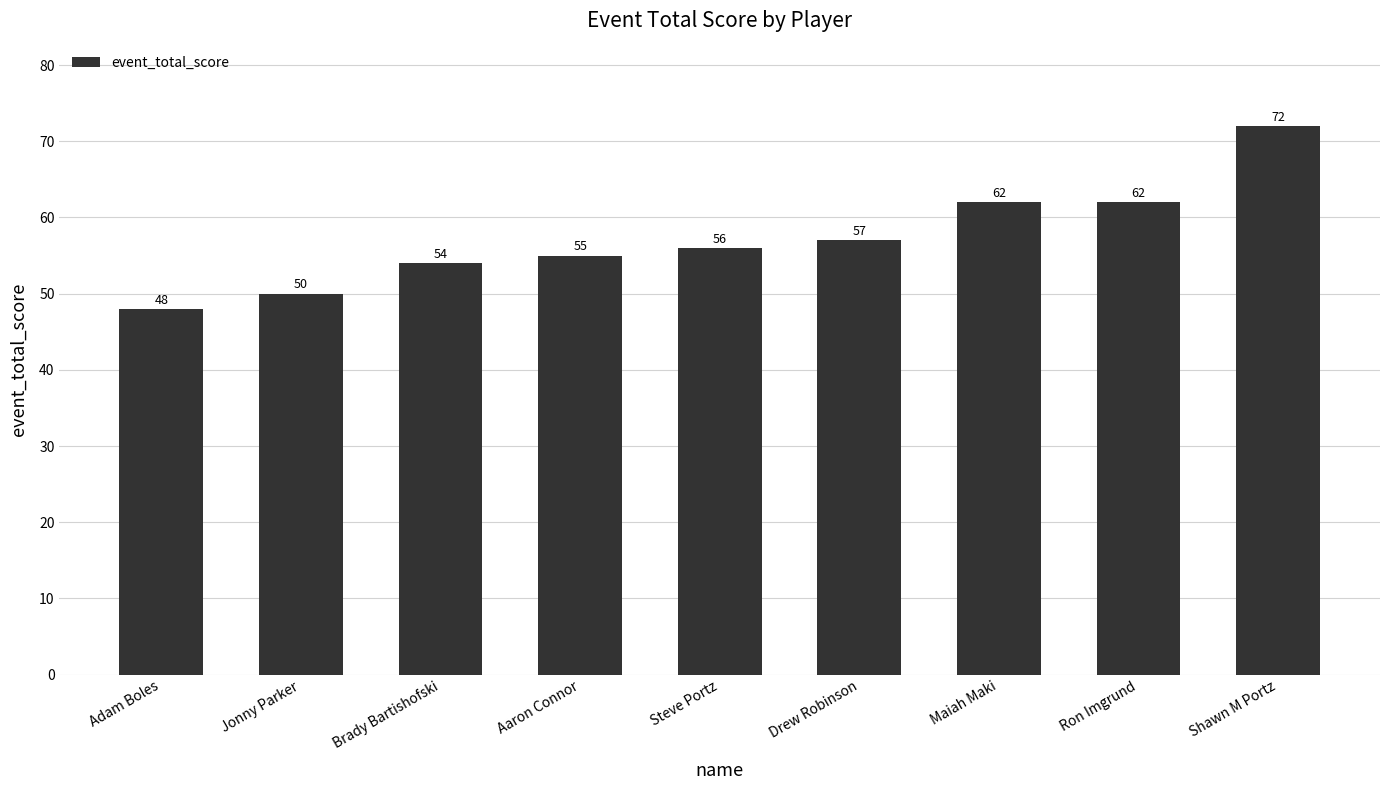

Count the number of data series in this chart.

1